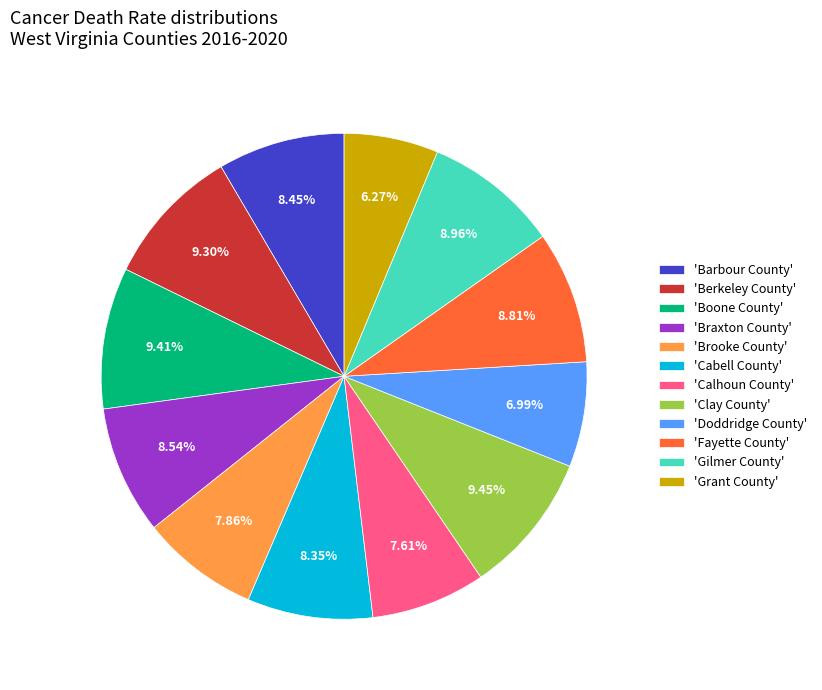

Is there any slice that represents more than half of the pie?

No